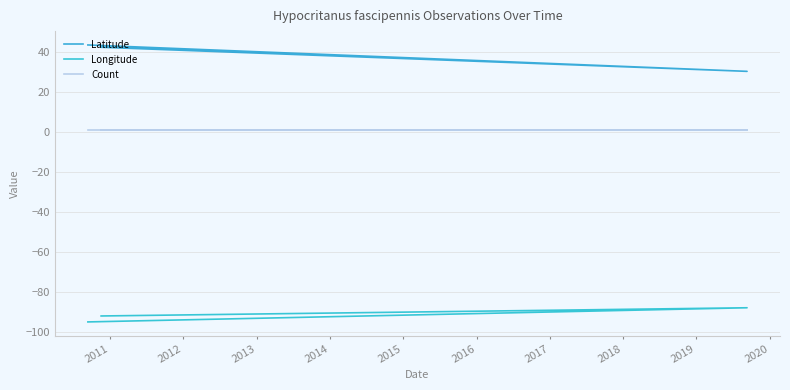

List the series in order of their peak value, highest first.

Latitude, Count, Longitude